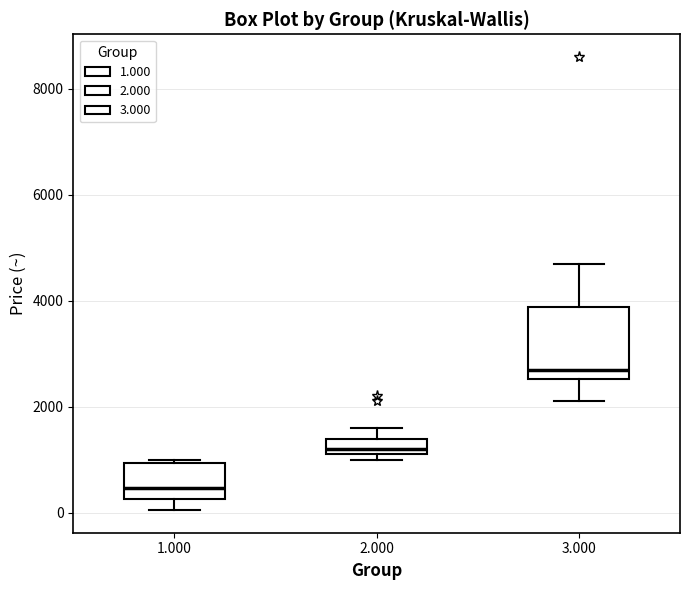

Reading left to right, read every box against the y-axis: the position of its median line, the range the box covers, and the ends of its whiskers. The values are not printed on the chart, so give them approximately, as read against the axis.

1.000: median 400, box 200 to 1000, whiskers 0 to 1000
2.000: median 1200 (just above the box's lower edge), box 1200 to 1400, whiskers 1000 to 1600
3.000: median 2800, box 2600 to 3800, whiskers 2200 to 4800